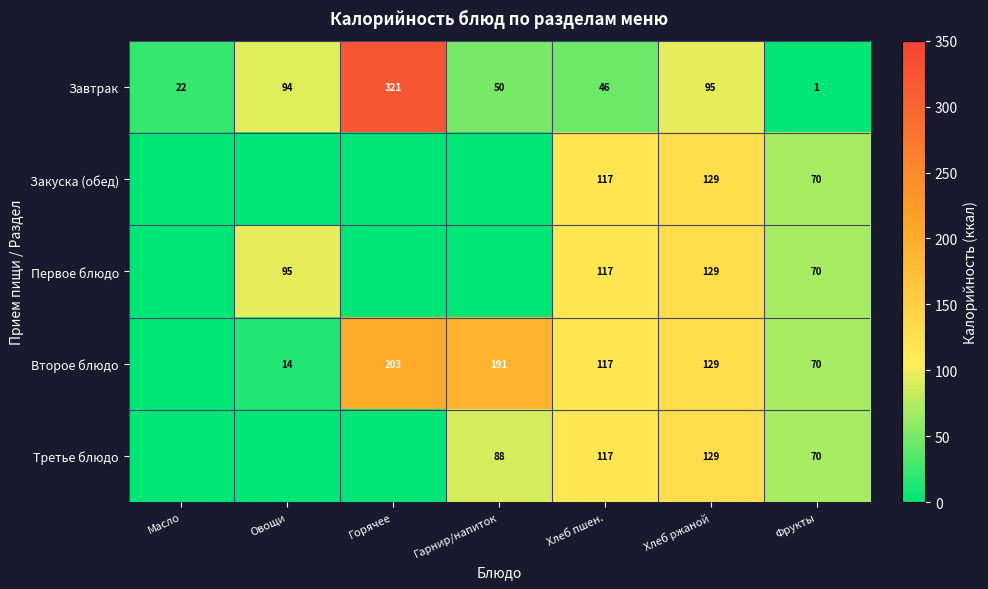

At how many categories does at least one series exceed 78?

5